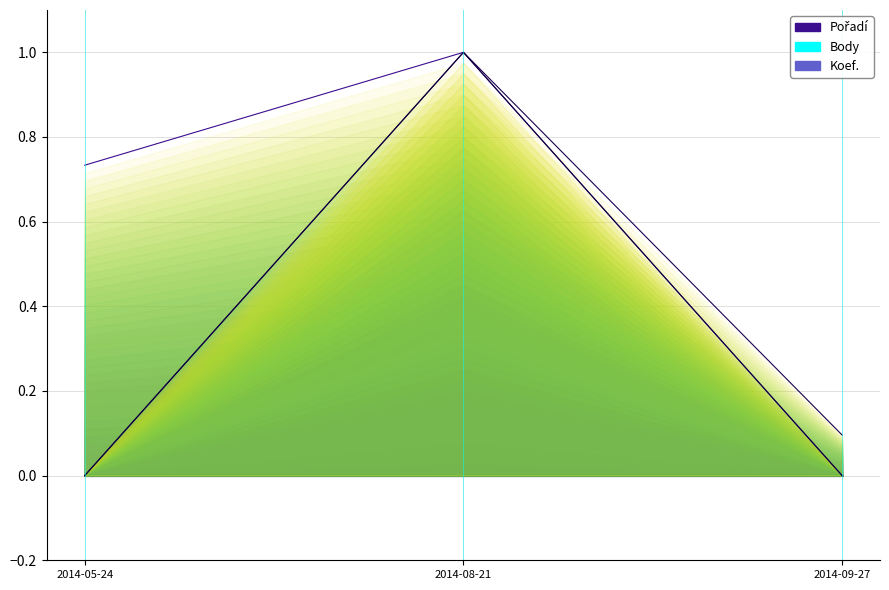

Is the value of Pořadí at 2014-05-24 greater than the value of Koef. at 2014-05-24?

Yes